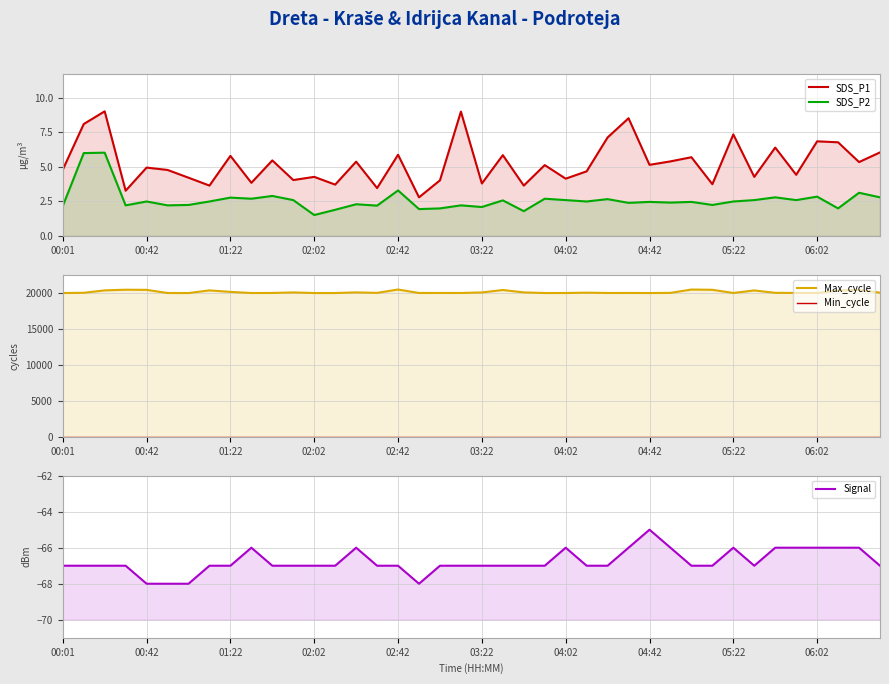

Count the number of categories in the chart.

40